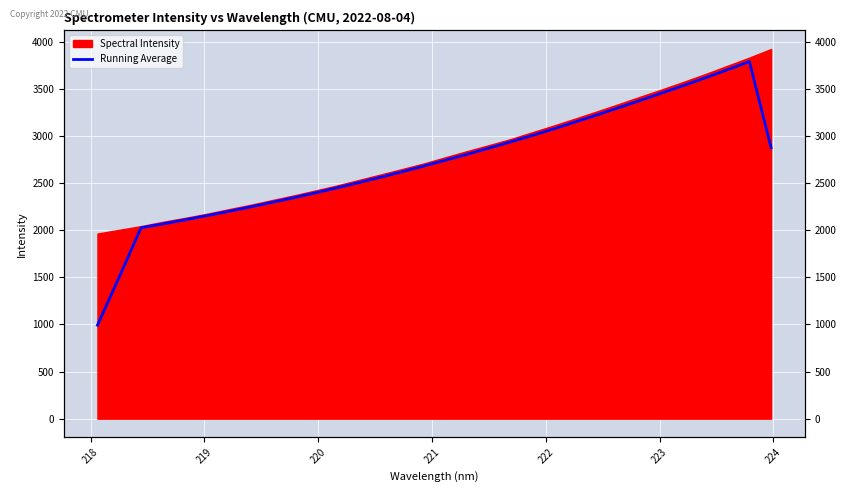

Reading left to right, list all the values displayed in this chart.

992.7	1503.9	2026.4	2067.7	2110.0	2154.5	2199.3	2246.5	2295.2	2345.0	2396.6	2450.1	2505.7	2562.8	2621.2	2681.7	2744.1	2807.7	2872.5	2938.8	3007.0	3078.0	3152.0	3227.1	3304.0	3381.7	3460.5	3540.4	3622.2	3706.1	3792.7	2877.2